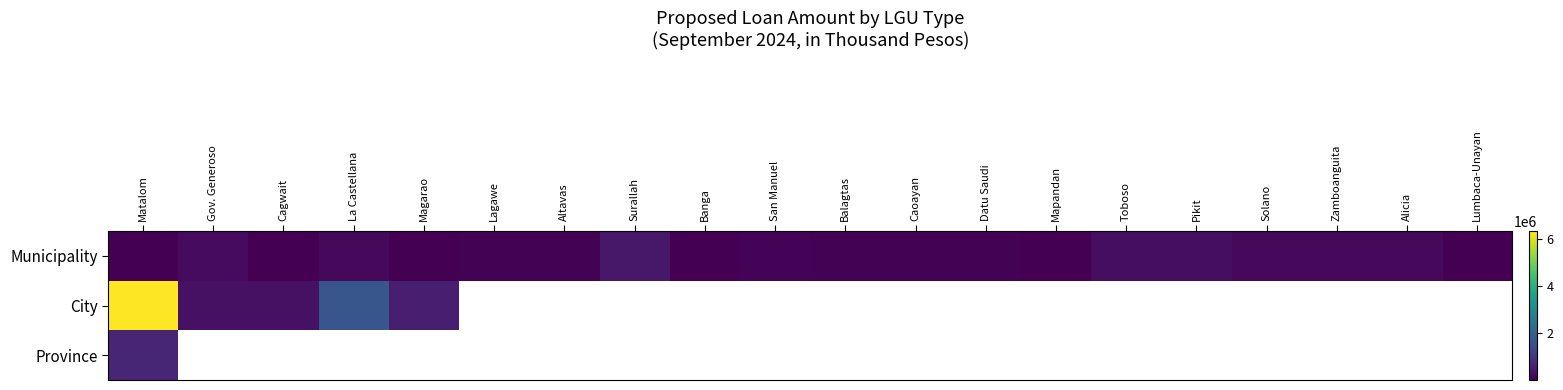

Which category has the highest value in the City series?

Matalom